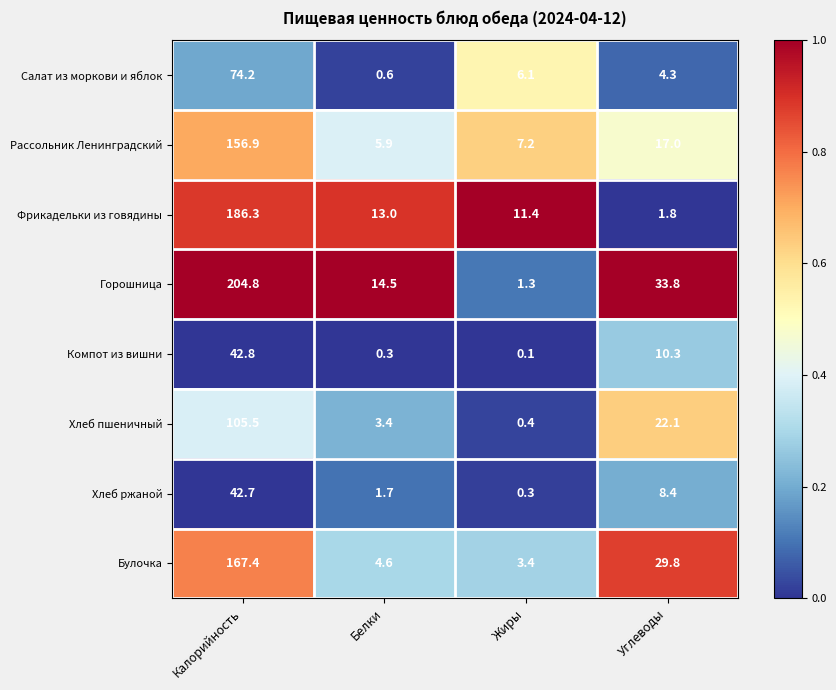

Rank the series at Жиры from highest to lowest value.

Фрикадельки из говядины, Рассольник Ленинградский, Салат из моркови и яблок, Булочка, Горошница, Хлеб пшеничный, Хлеб ржаной, Компот из вишни